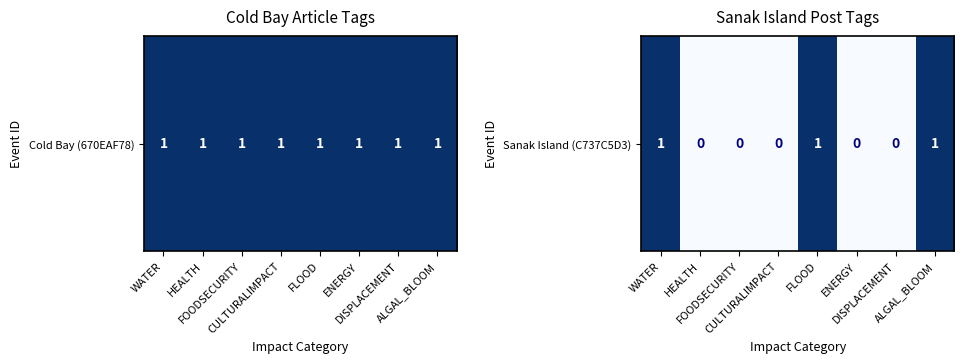

Where is the data nearest to the value 0?

HEALTH